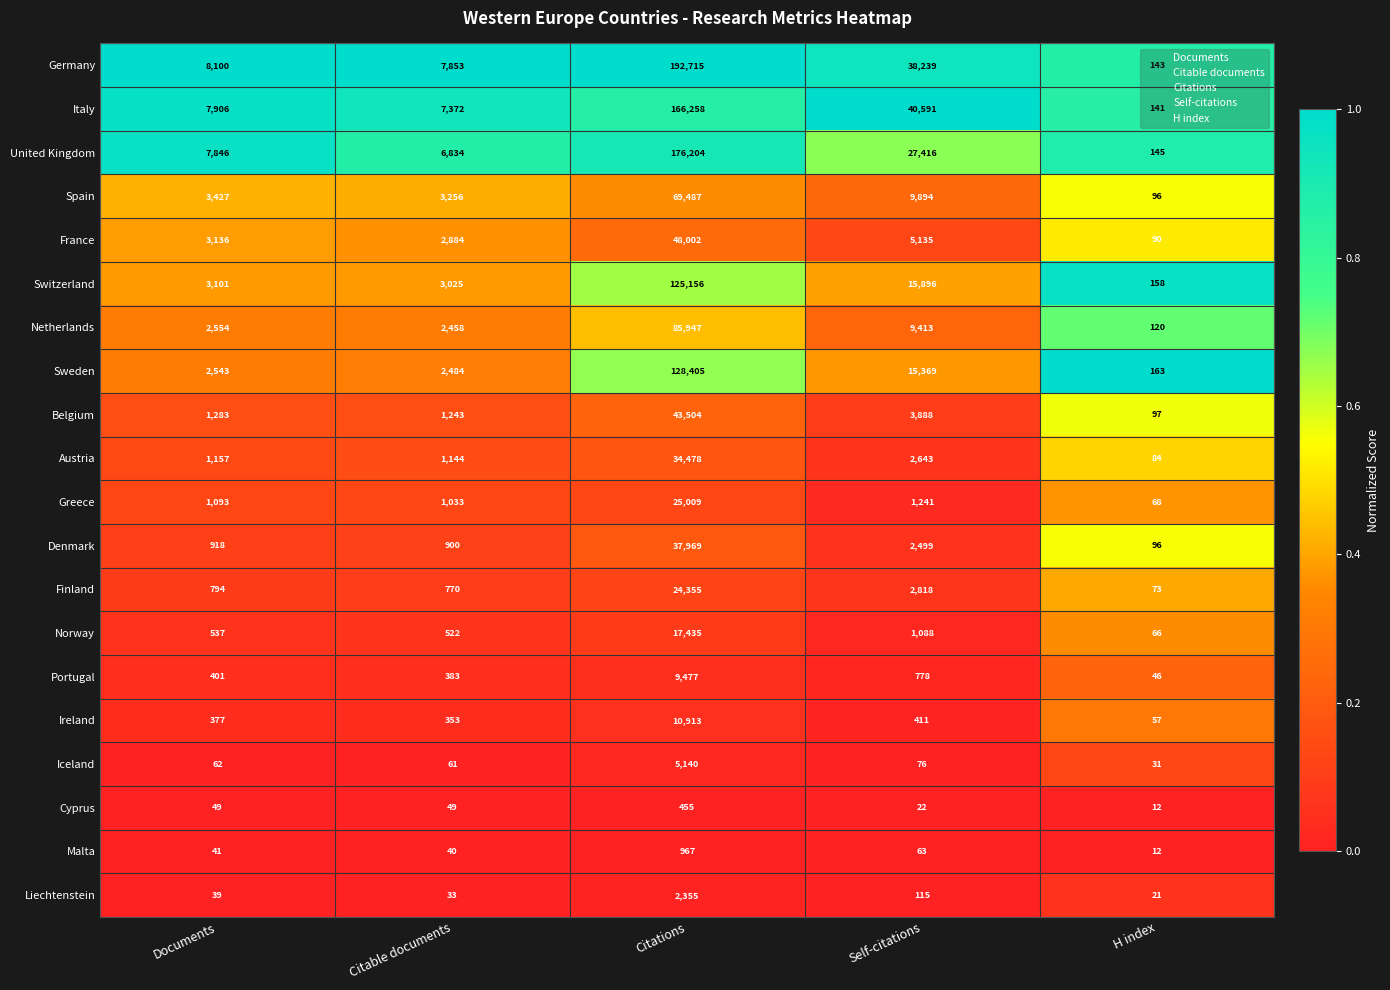

At which category does the chart reach its peak across all series?

Citations